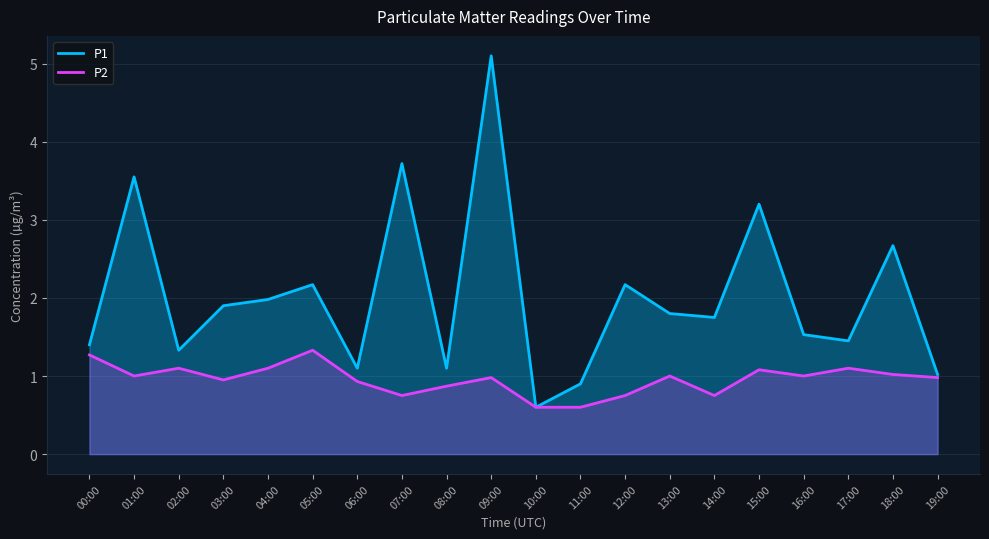

Where does the P2 series first go above 1?

00:00